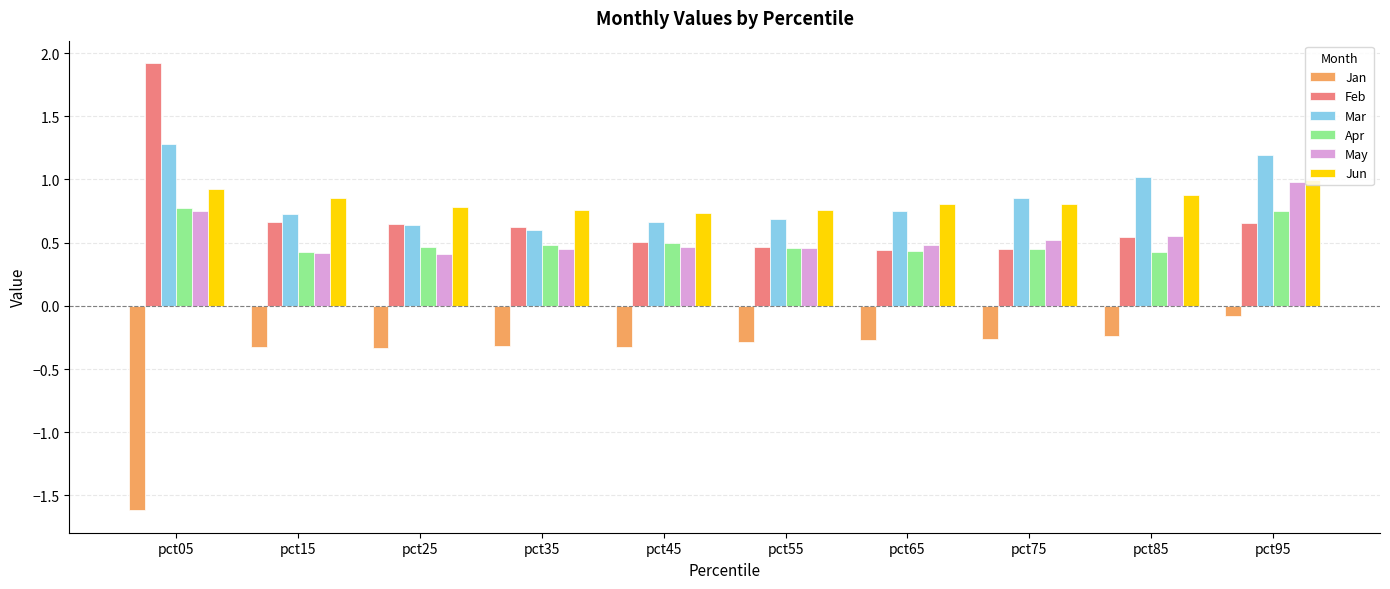

What is the sum of all Apr values?

5.2